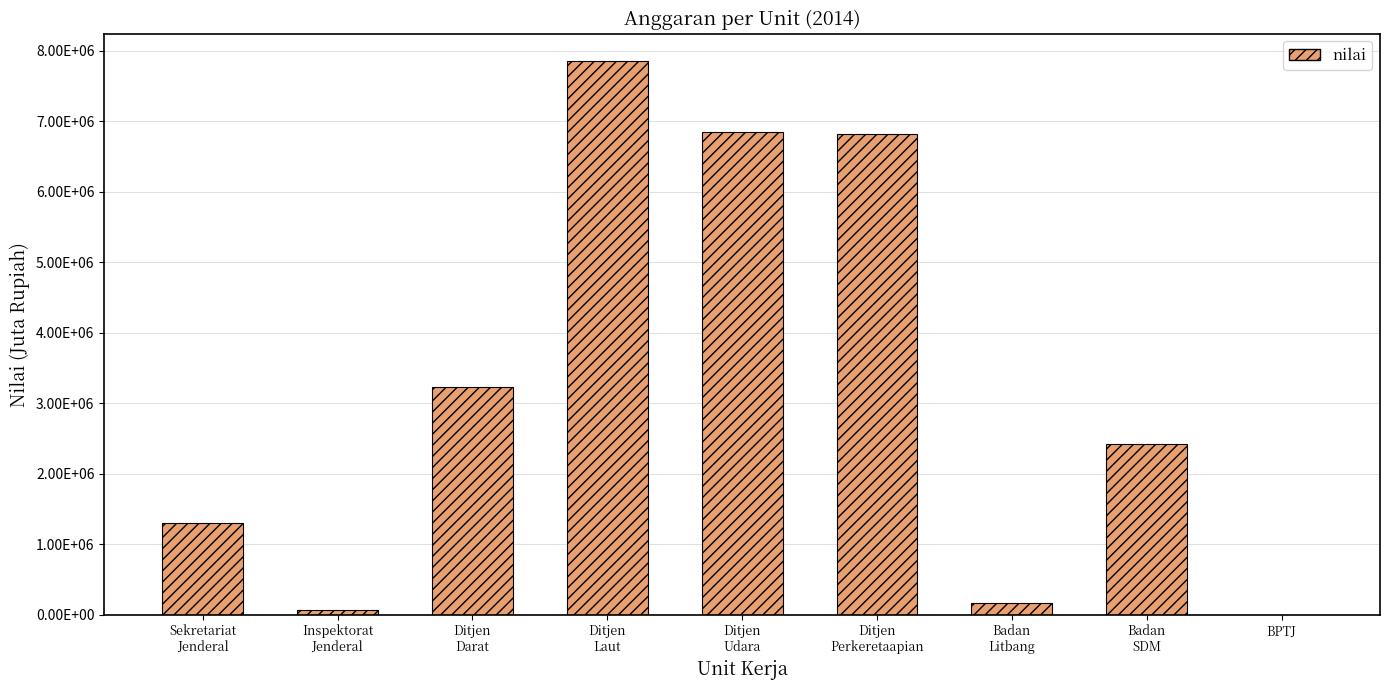

At which category does the chart reach its peak across all series?

Ditjen
Laut